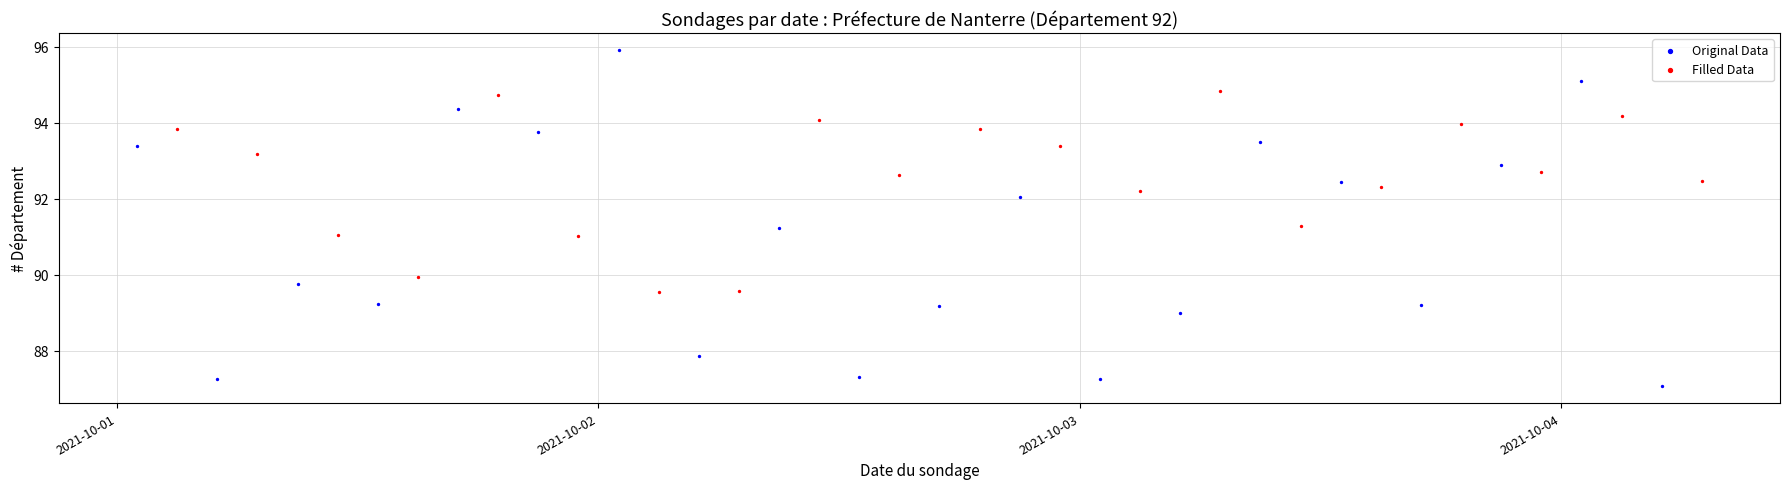

Which series has the widest spread of Y values?

Original Data